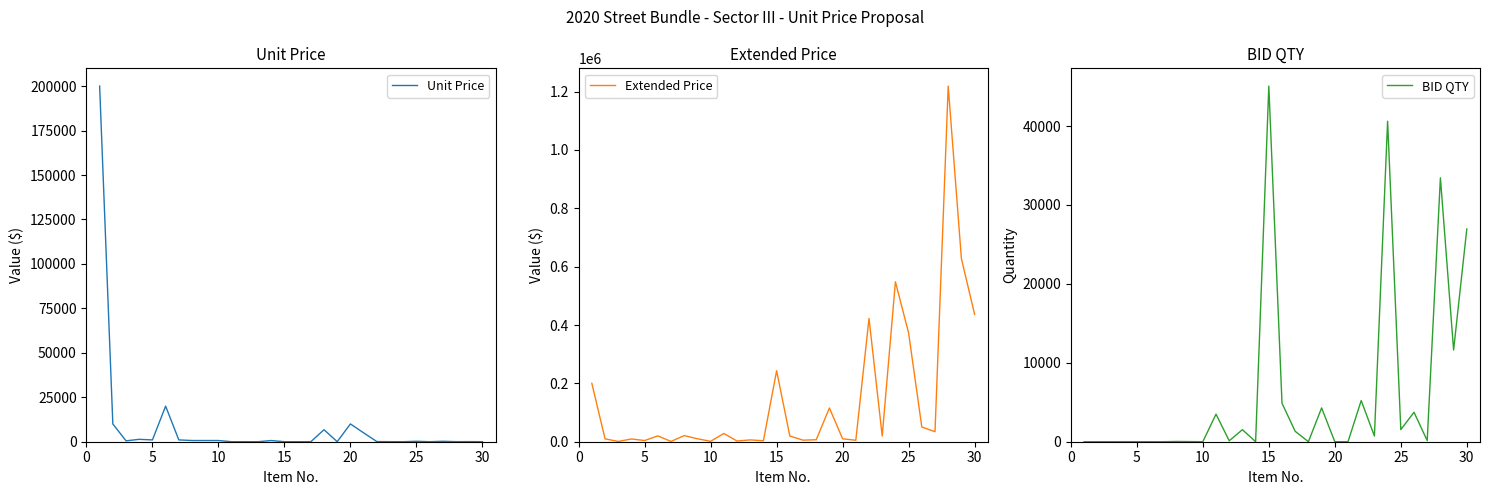

How many interior local peaks does the BID QTY series have?

10